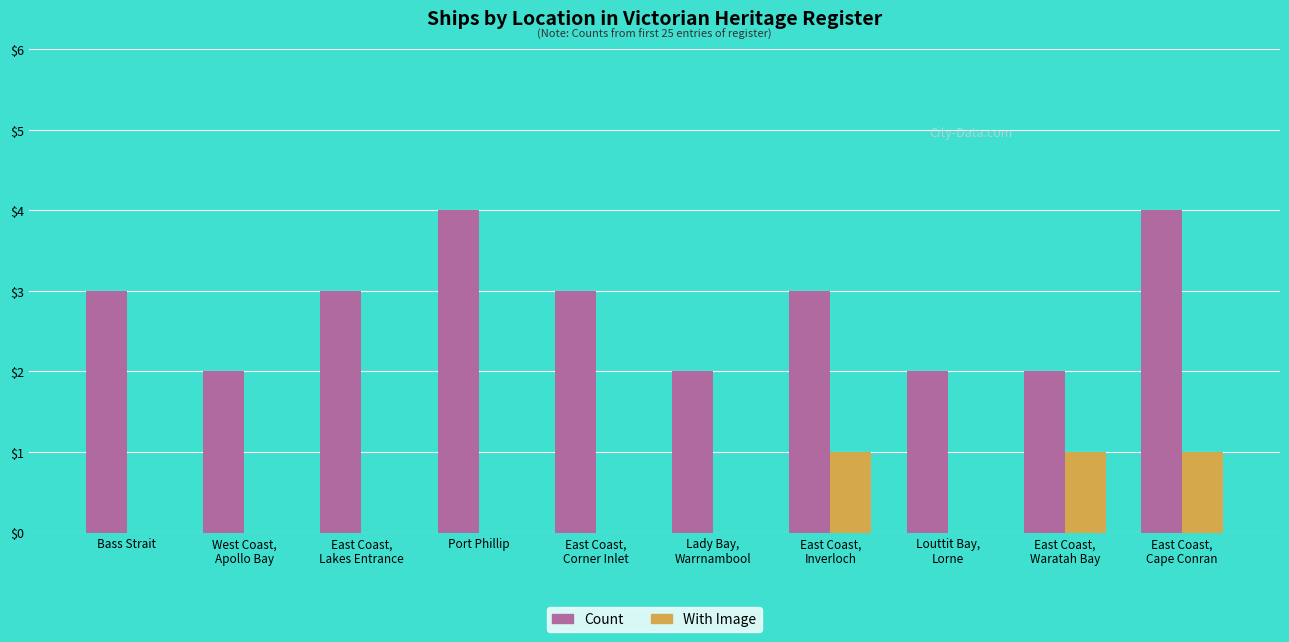

Are the bars grouped side by side (vs. stacked)?

Yes